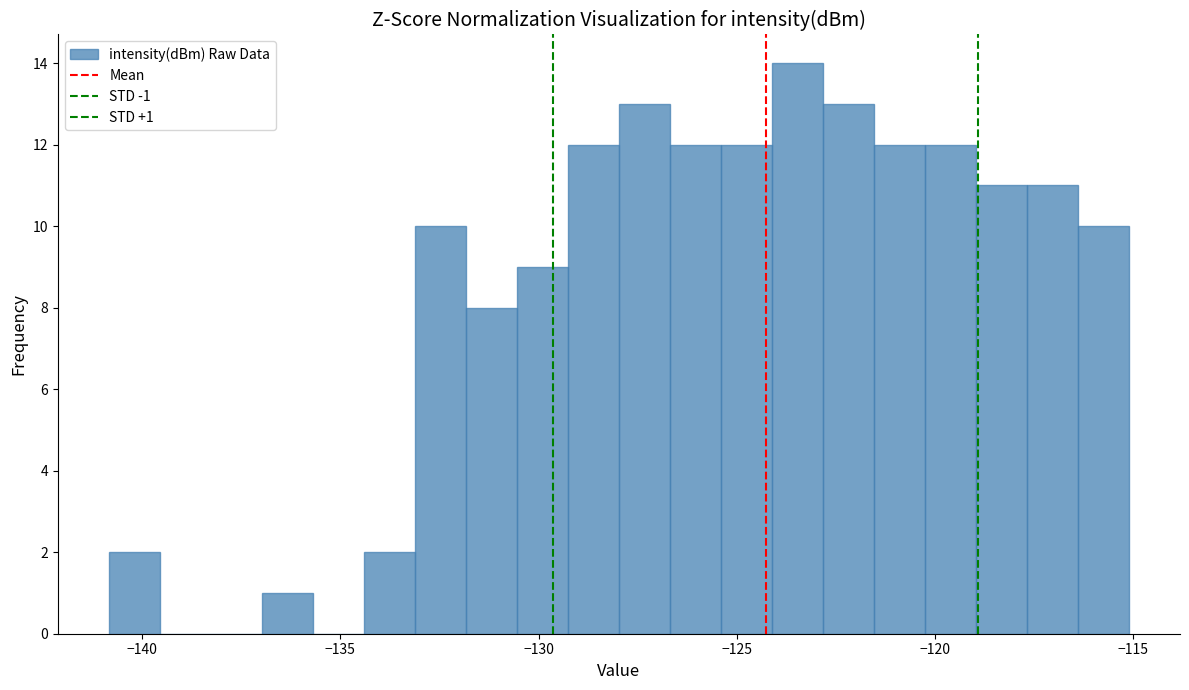

Read against the x-axis, roughly where is the centre of the tallest bar?

-123.5